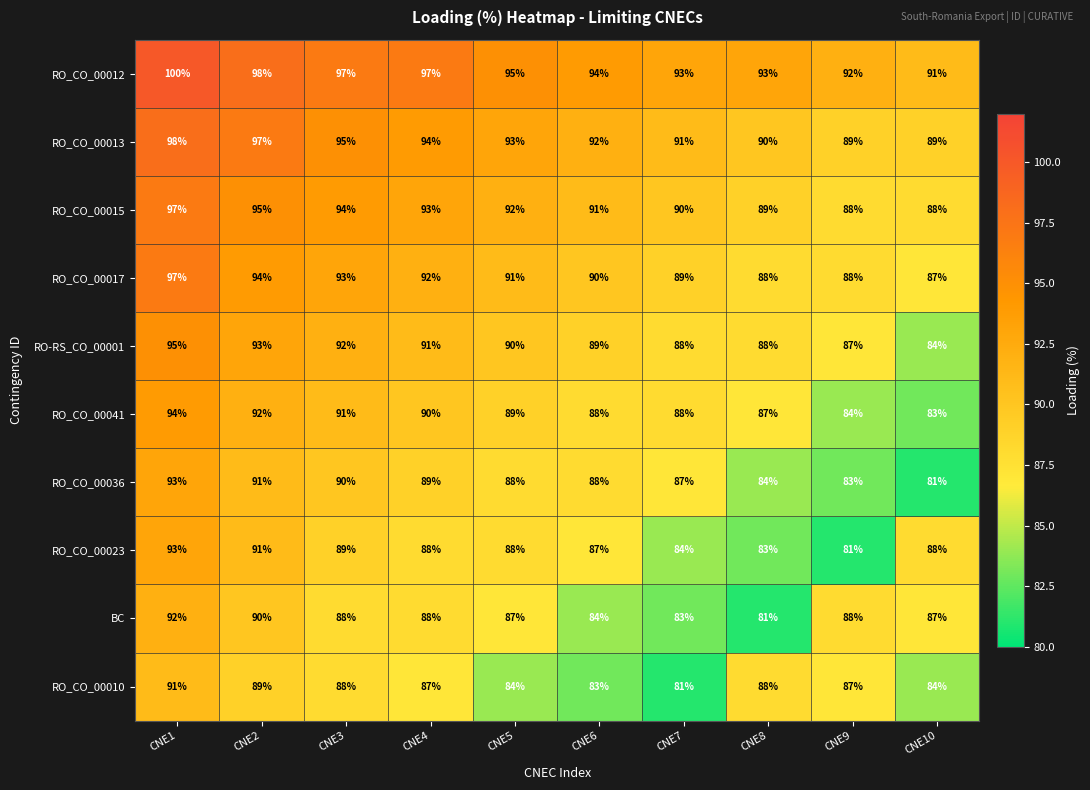

What is the spread (max minus min) of values at CNE7?

12